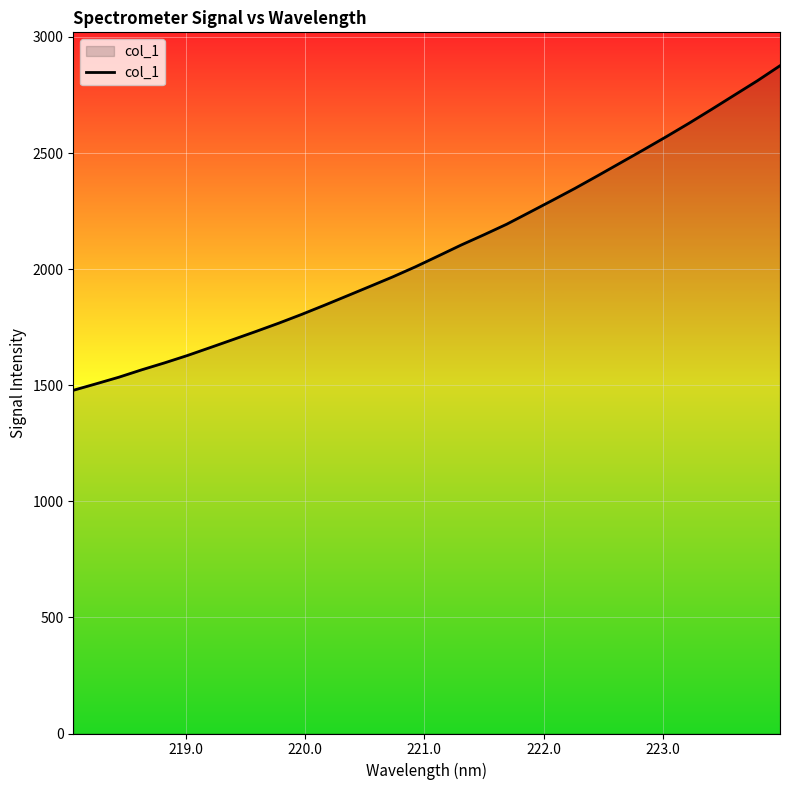

What is the maximum value shown in the chart?

2876.1